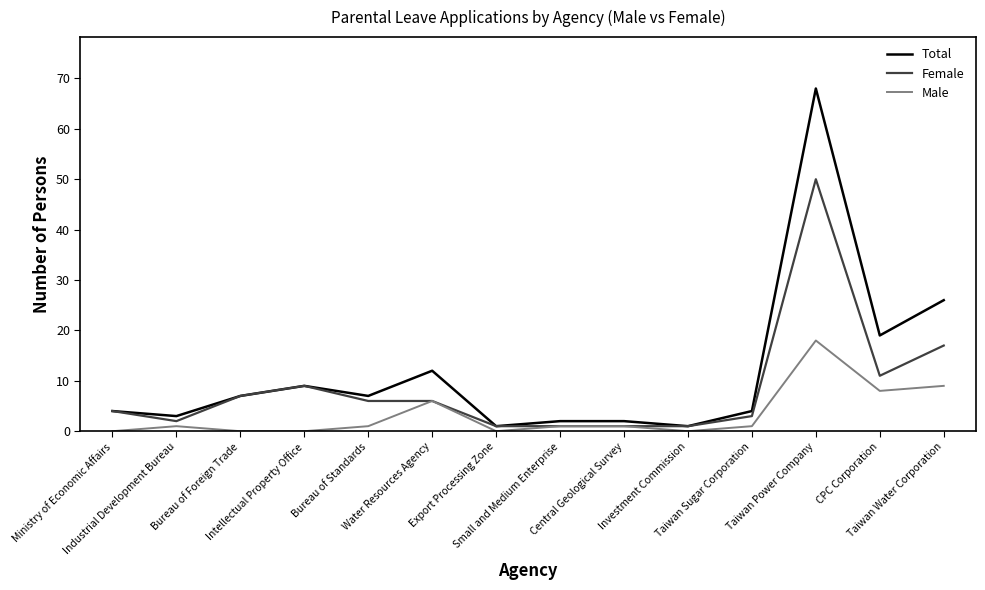

List the series in order of their peak value, lowest first.

Male, Female, Total